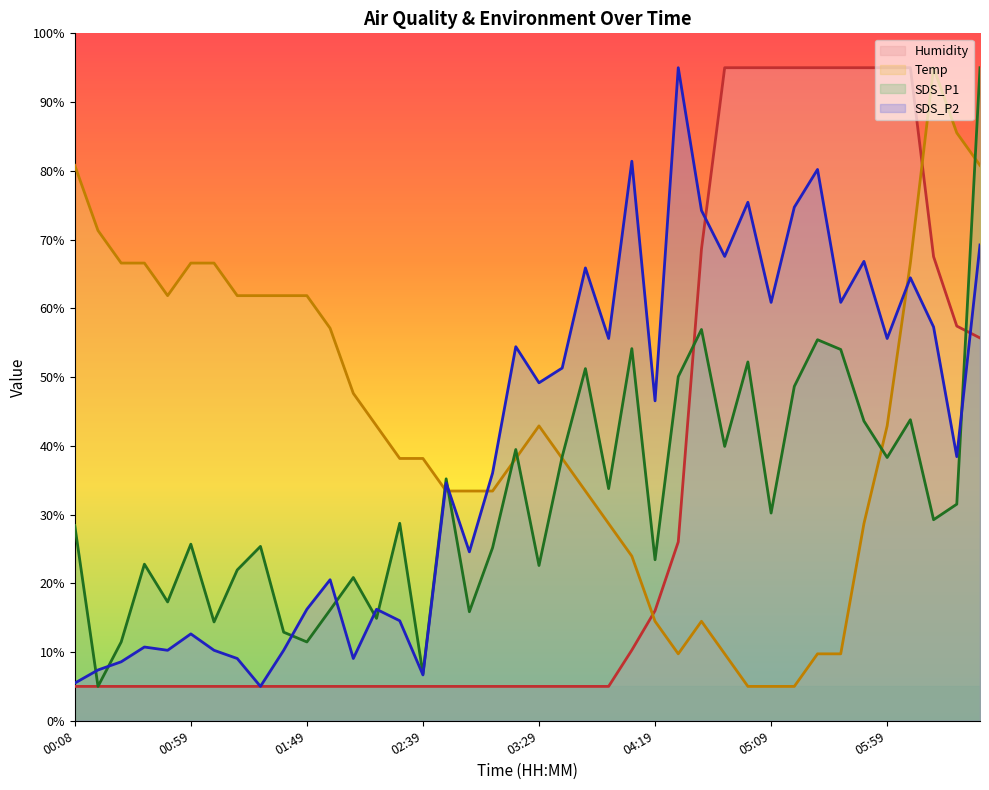

What is the difference between the Humidity values at 03:59 and 04:09?

5.3